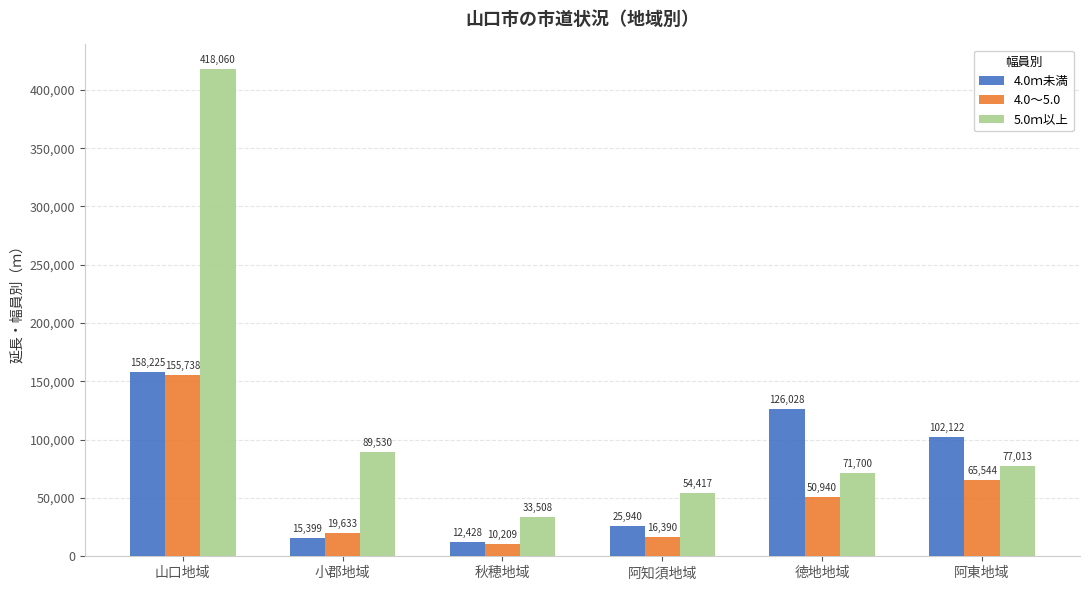

What value does the 4.0～5.0 series have at 阿知須地域, to the nearest 10?

16390